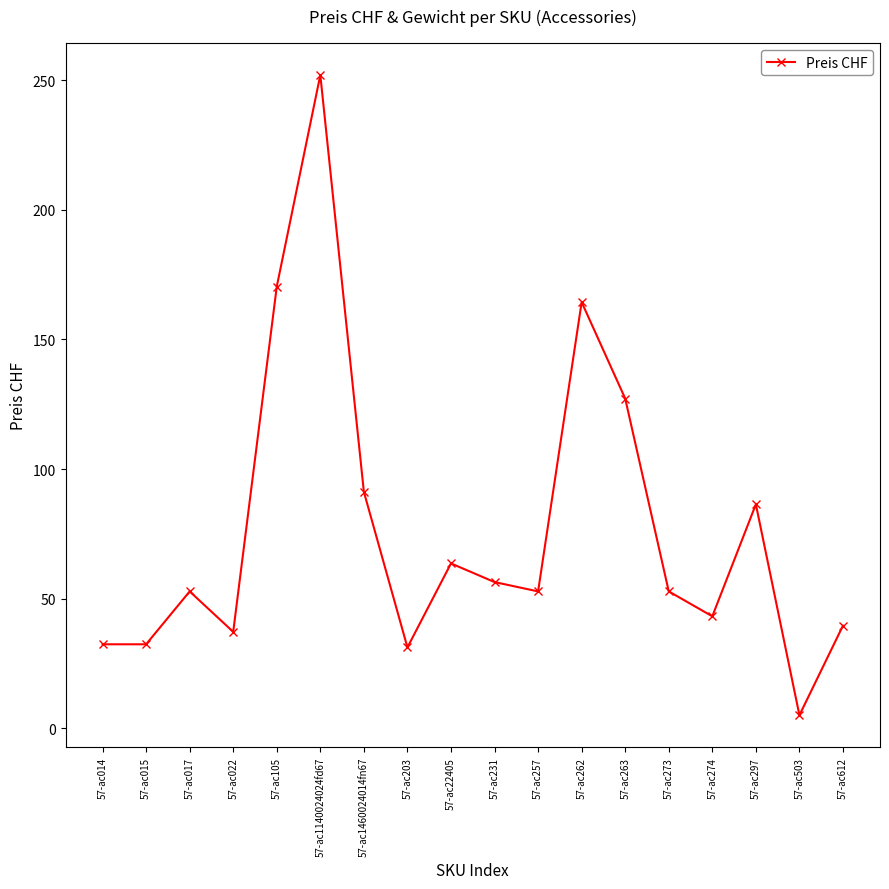

What value does the data have at 57-ac1460024014fn67?

91.2